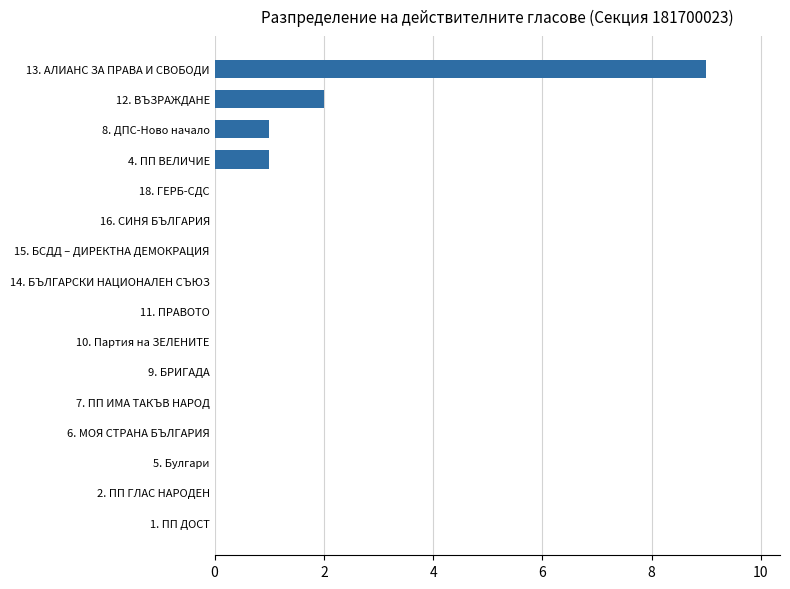

What is the greatest value displayed?

9